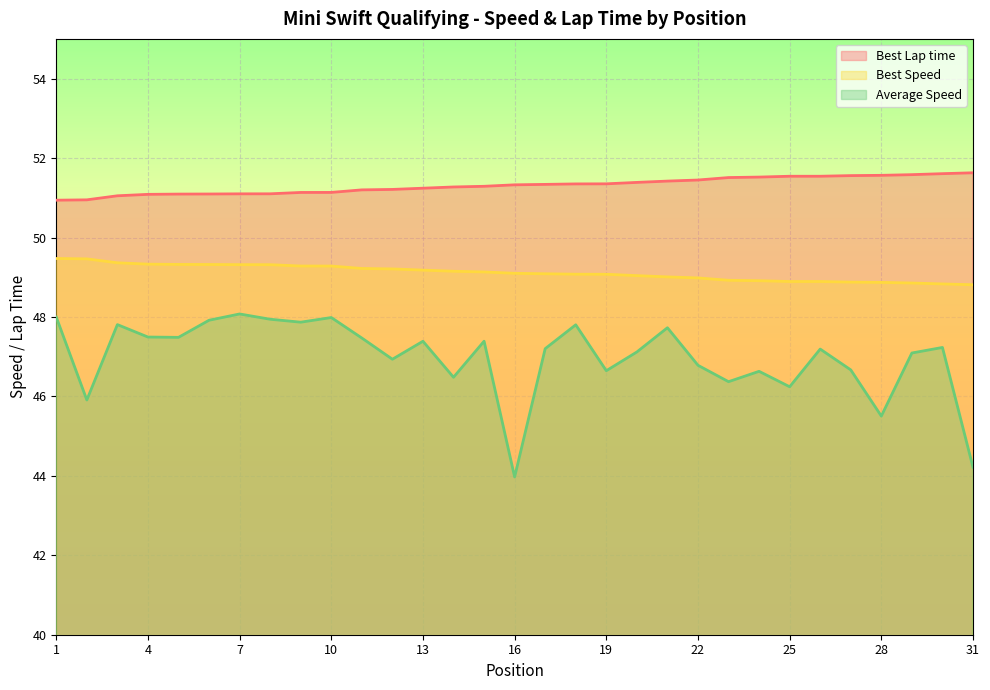

What is the difference between the maximum and second lowest values in the Average Speed series?

3.9